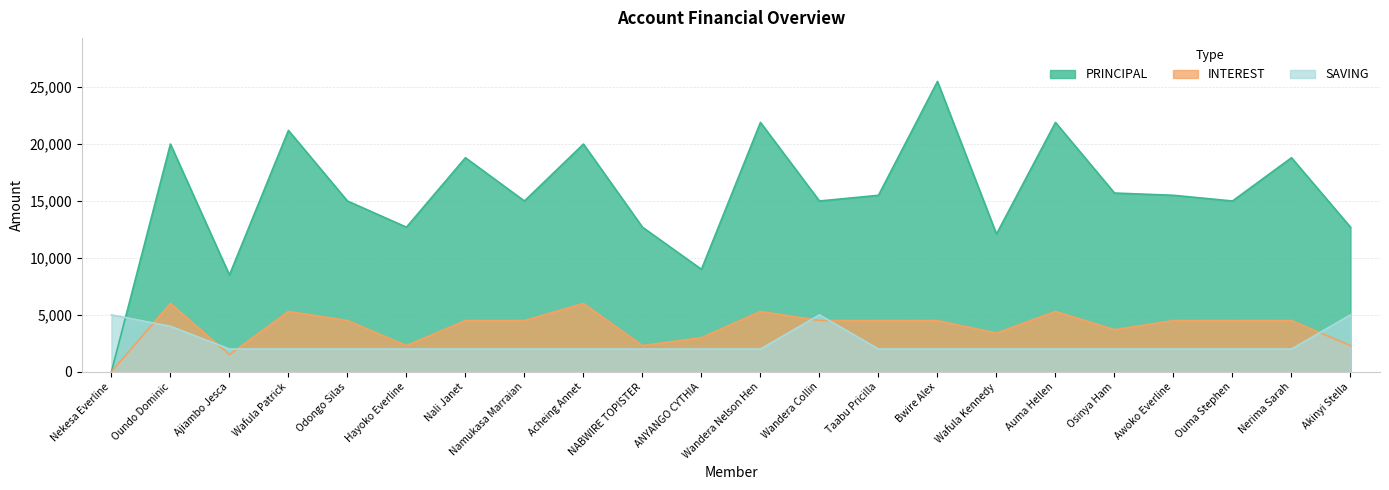

Between Bwire Alex and Auma Hellen, which series saw the biggest shift?

PRINCIPAL